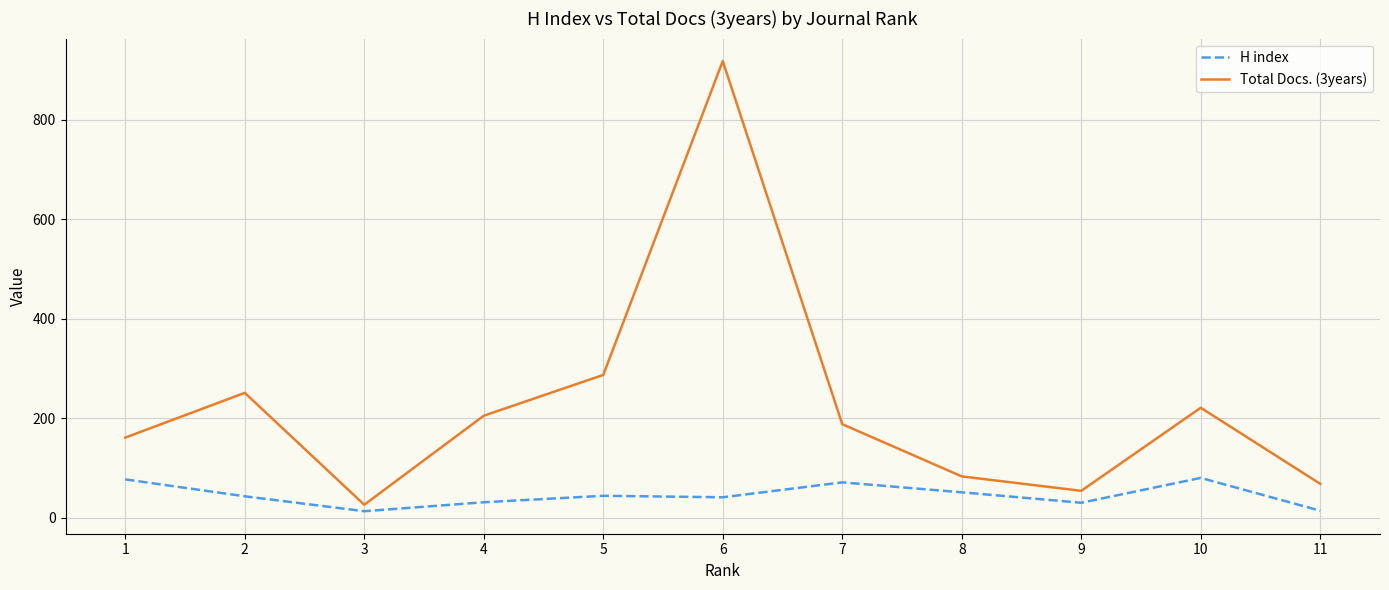

How many values in the Total Docs. (3years) series are below 188?

5